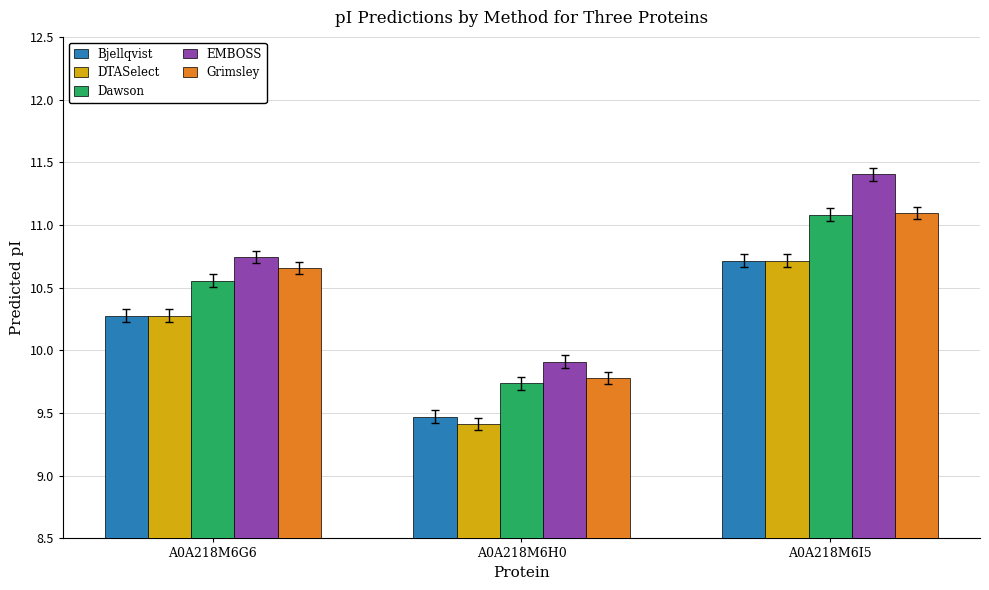

How many values in the DTASelect series exceed 10?

2